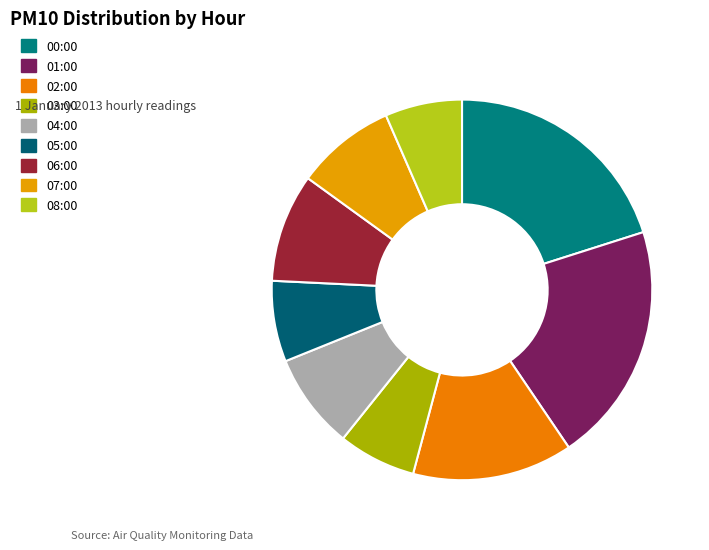

Do 08:00 and 00:00 together represent more than half of the pie?

No